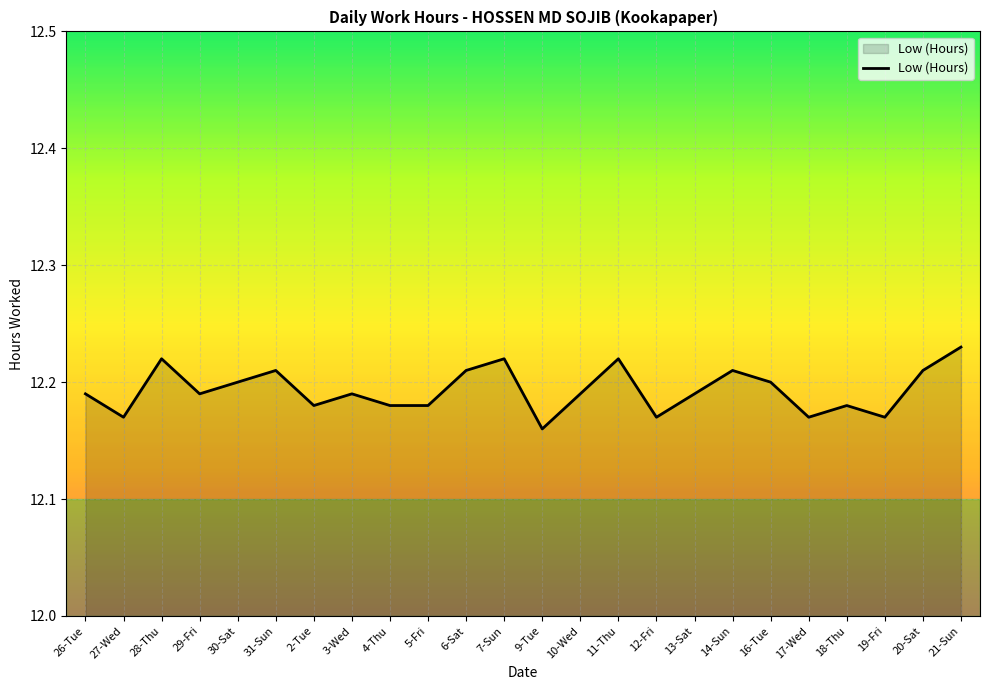

True or false: the data shows 12.2 at 16-Tue.

True